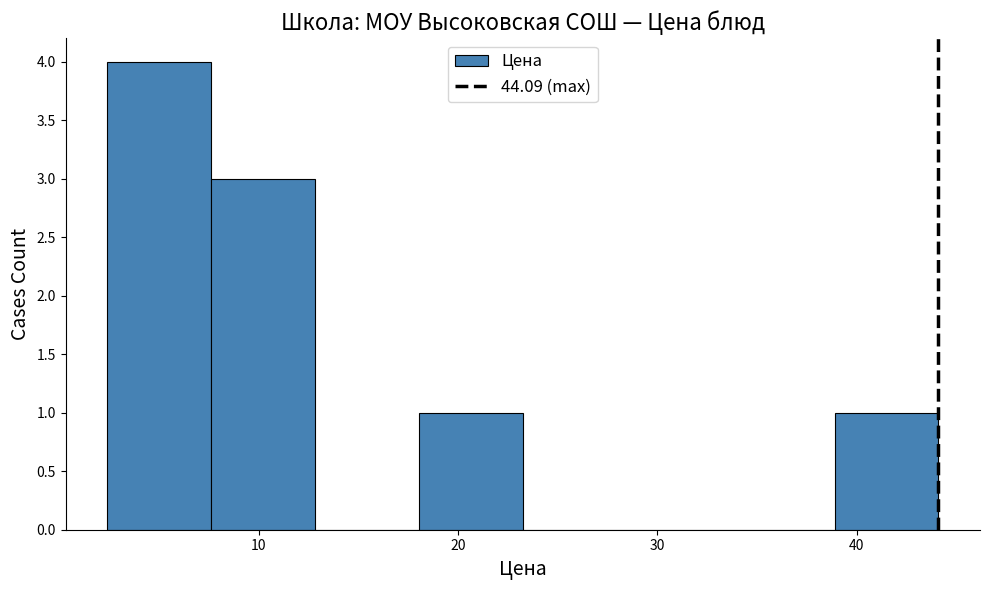

Reading left to right, list every bar in this chart as the range it spans on the x-axis followed by its height. Neither the bar edges nor the heights are printed on the chart, so give them approximately, as read against the axes.

2 to 8: 4
8 to 13: 3
13 to 18: 0
18 to 23: 1
23 to 28: 0
28 to 34: 0
34 to 39: 0
39 to 44: 1